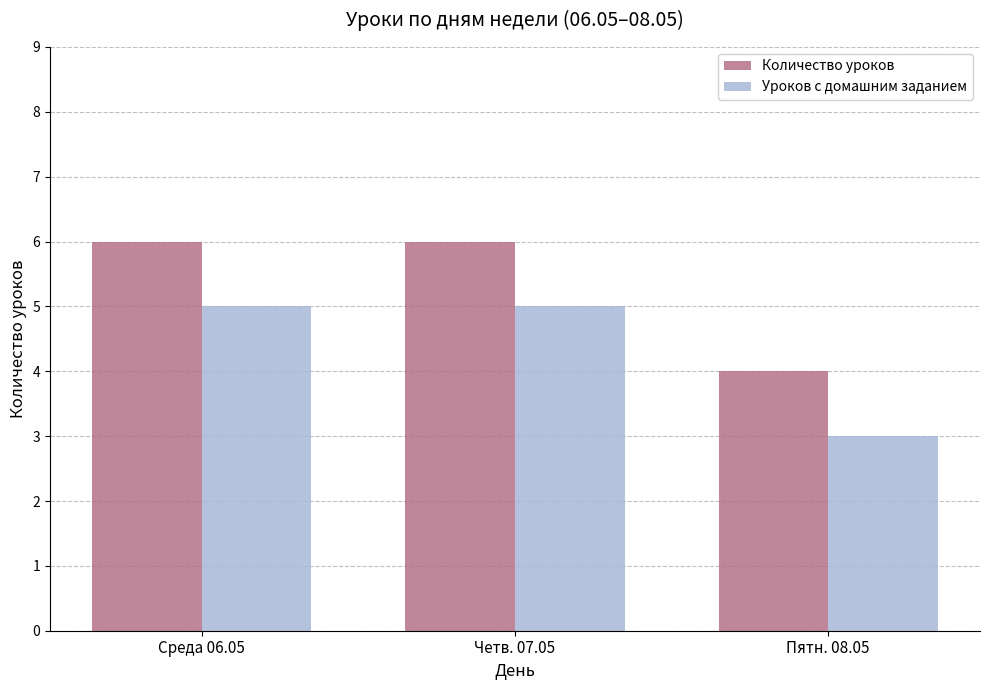

What is the difference between the maximum and minimum values in the Уроков с домашним заданием series?

2